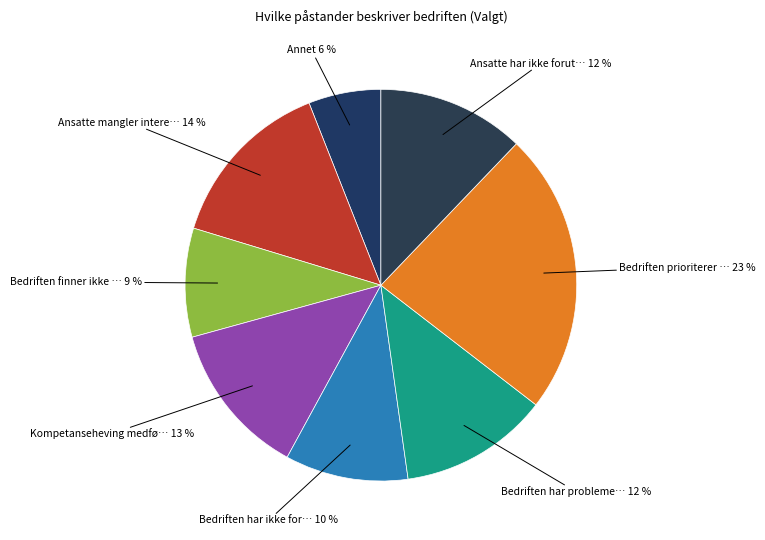

Which category has the smallest portion of the pie?

Annet